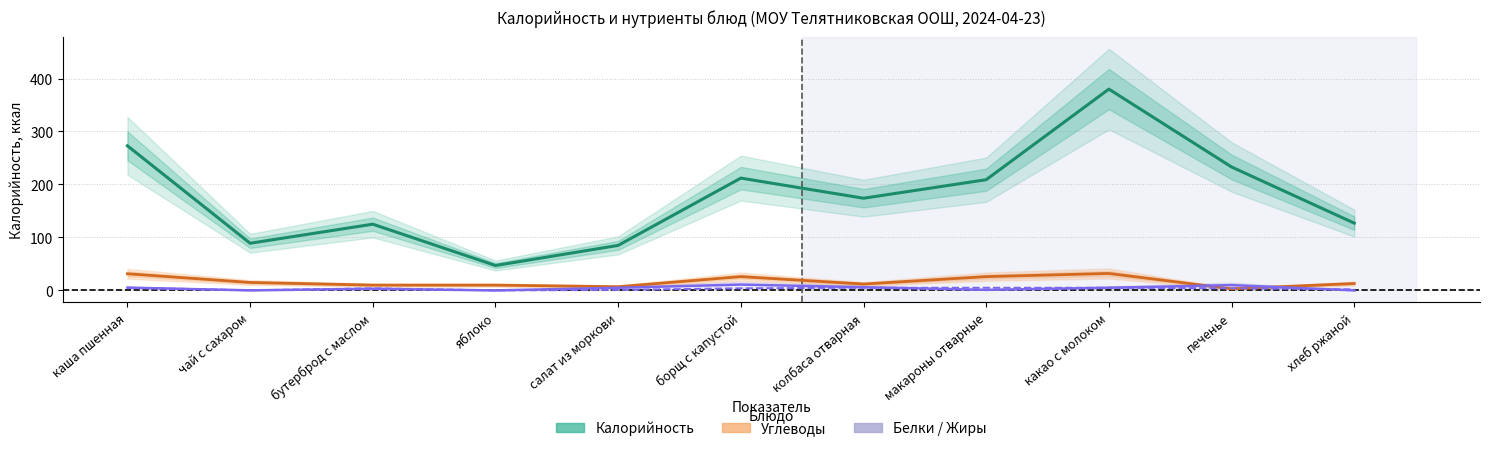

At which category is the sum across all series the highest?

какао с молоком